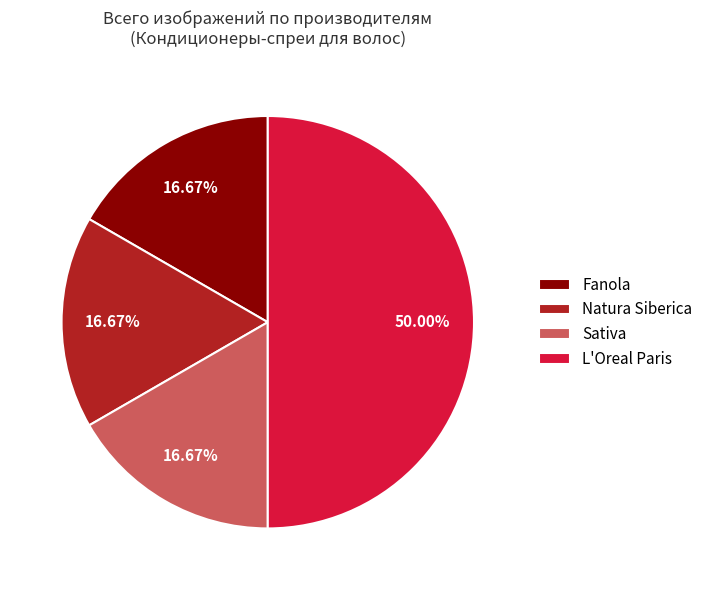

How many segments does this pie chart have?

4